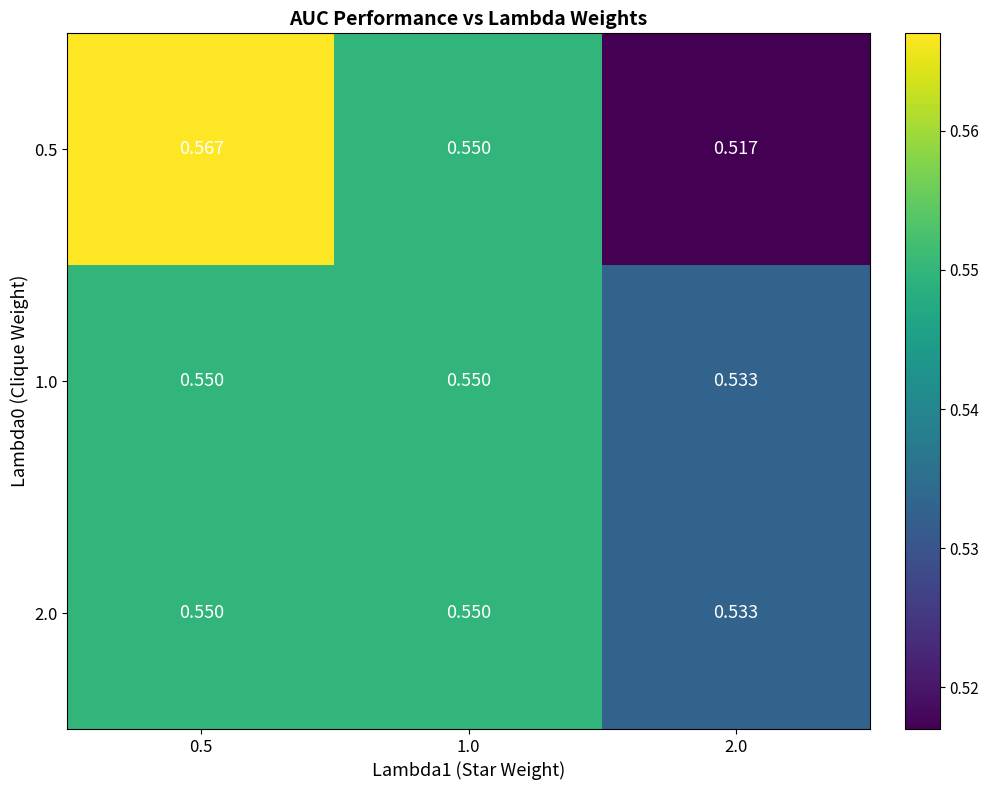

Is the value of 2.0 at 0.5 greater than the value of 1.0 at 2.0?

Yes